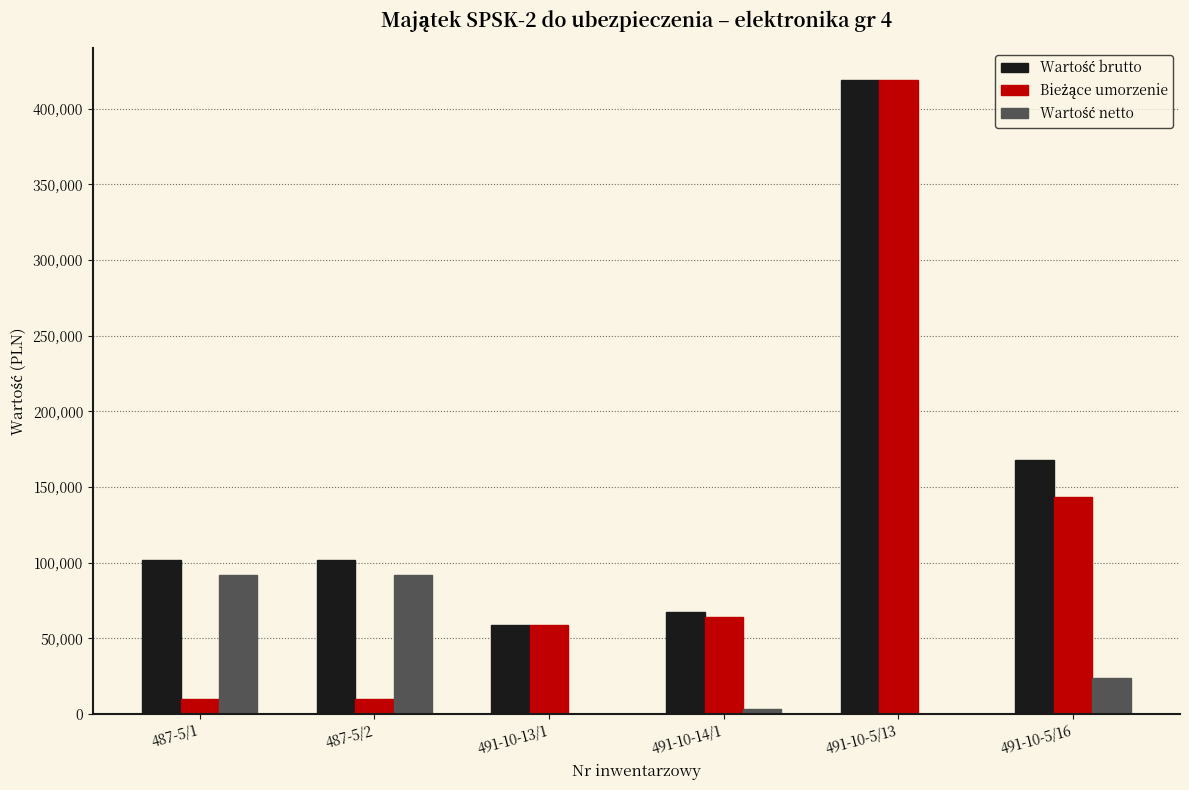

Which label corresponds to the largest value in the chart?

491-10-5/13